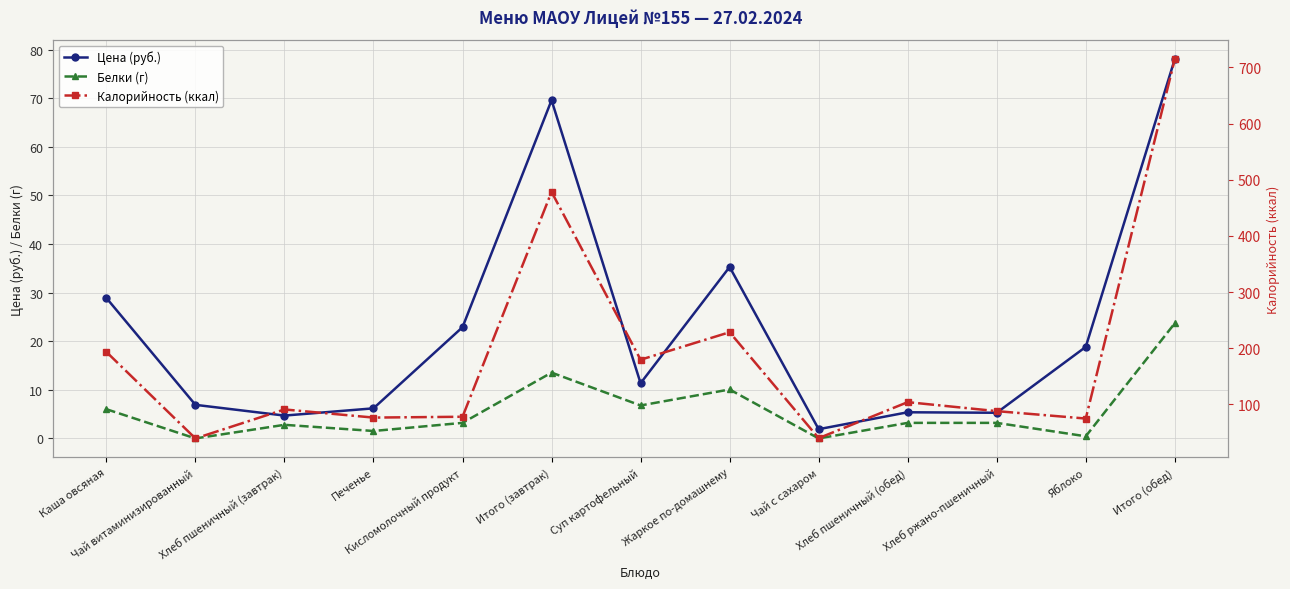

Reading left to right, what are all the values shown in this chart?

Цена (руб.): Каша овсяная=28.9	Чай витаминизированный=6.9	Хлеб пшеничный (завтрак)=4.7	Печенье=6.2	Кисломолочный продукт=22.9	Итого (завтрак)=69.6	Суп картофельный=11.4	Жаркое по-домашнему=35.3	Чай с сахаром=1.9	Хлеб пшеничный (обед)=5.4	Хлеб ржано-пшеничный=5.3	Яблоко=18.8	Итого (обед)=78.0
Белки (г): Каша овсяная=6.0	Чай витаминизированный=0.0	Хлеб пшеничный (завтрак)=2.8	Печенье=1.5	Кисломолочный продукт=3.2	Итого (завтрак)=13.5	Суп картофельный=6.8	Жаркое по-домашнему=10.1	Чай с сахаром=0.0	Хлеб пшеничный (обед)=3.2	Хлеб ржано-пшеничный=3.2	Яблоко=0.4	Итого (обед)=23.7
Калорийность (ккал): Каша овсяная=193.4	Чай витаминизированный=39.4	Хлеб пшеничный (завтрак)=91.0	Печенье=76.5	Кисломолочный продукт=78.0	Итого (завтрак)=478.3	Суп картофельный=179.6	Жаркое по-домашнему=228.5	Чай с сахаром=39.9	Хлеб пшеничный (обед)=104.0	Хлеб ржано-пшеничный=88.0	Яблоко=74.8	Итого (обед)=714.8